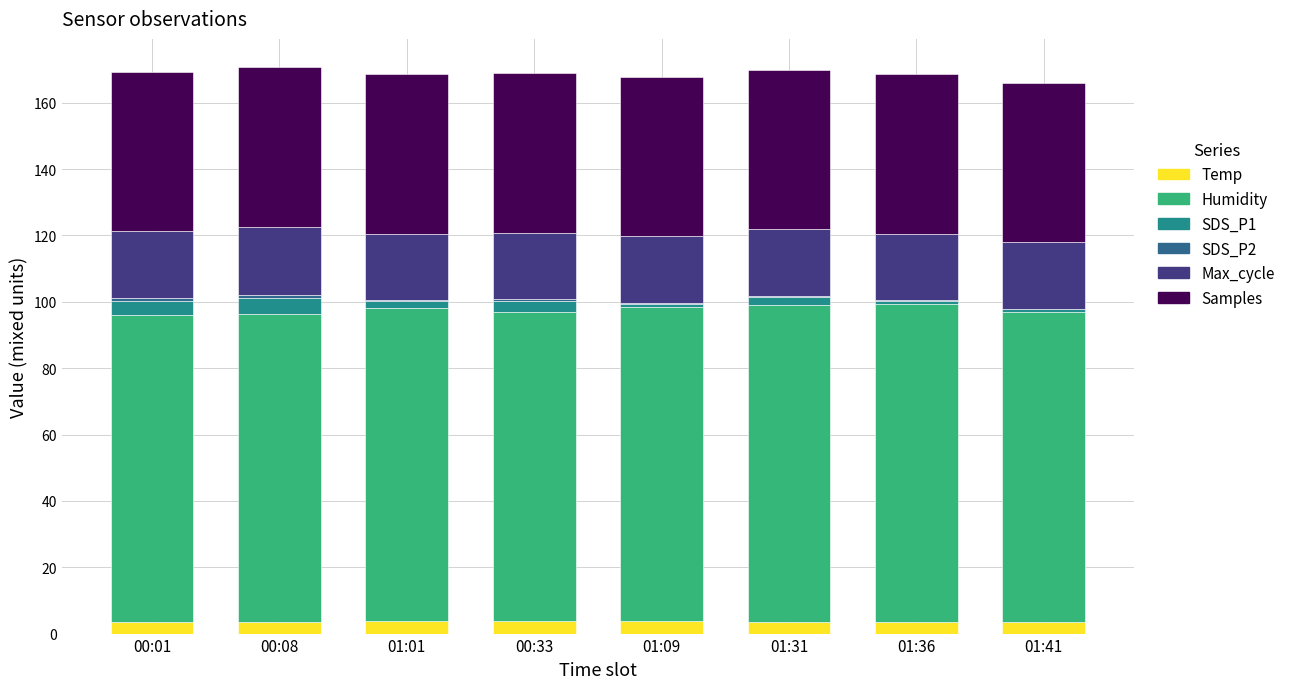

What is the maximum value for Temp?

3.8